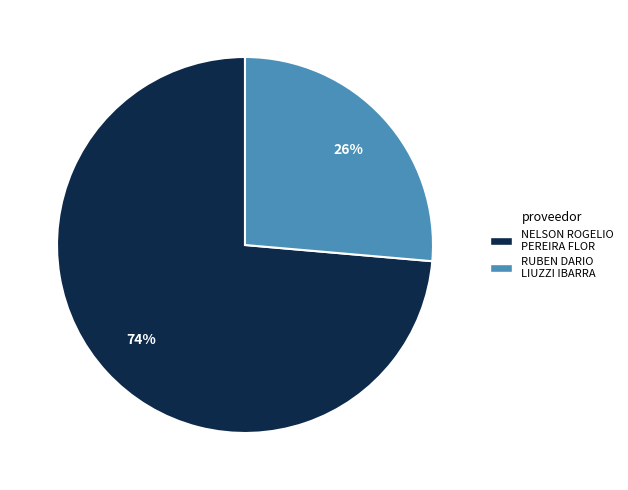

Which slice is the largest?

NELSON ROGELIO PEREIRA FLOR